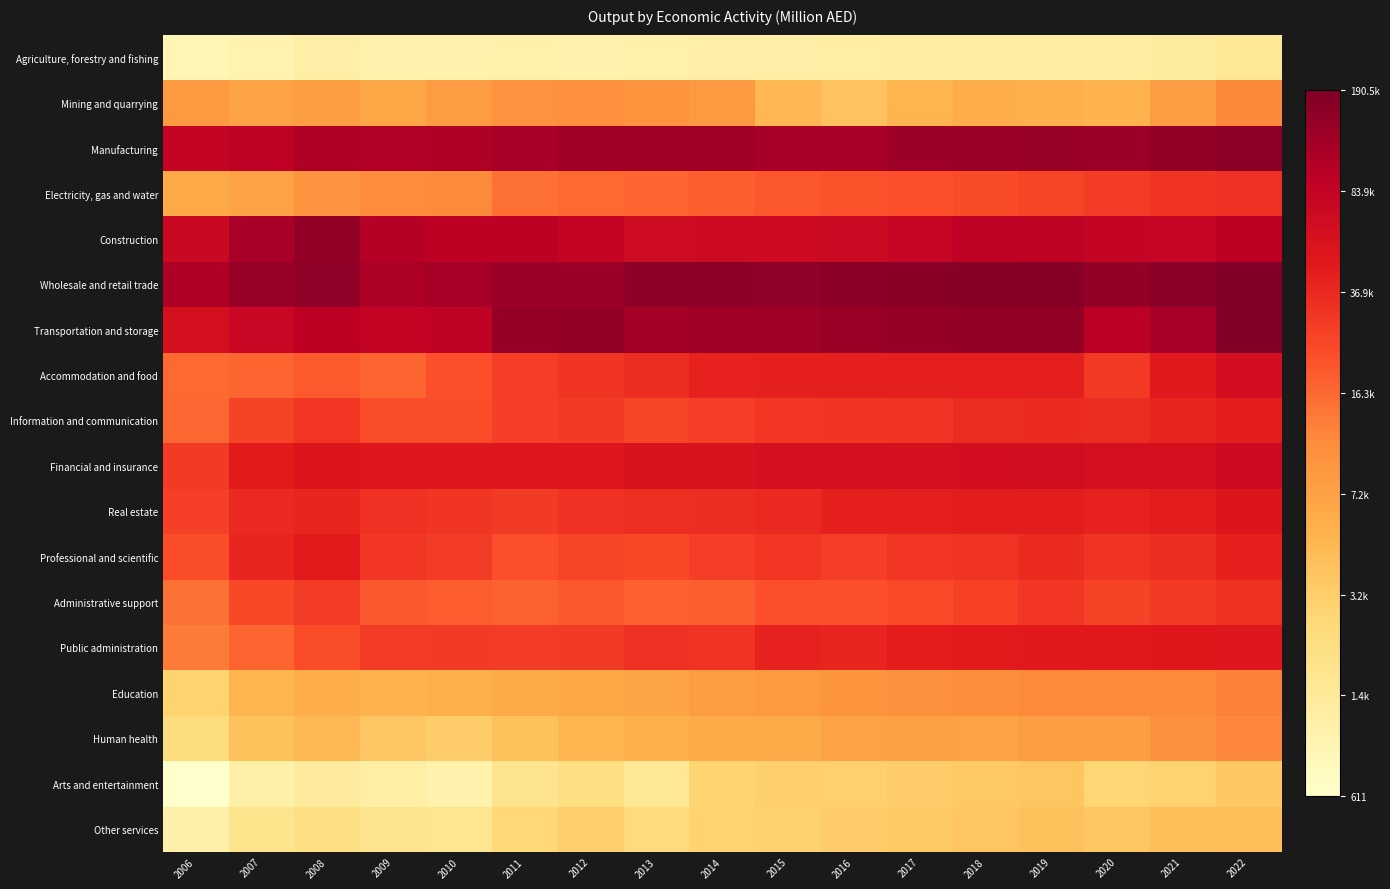

Rank the series by their maximum value, from lowest to highest.

Agriculture, forestry and fishing, Arts and entertainment, Other services, Mining and quarrying, Human health, Education, Administrative support, Electricity, gas and water, Information and communication, Professional and scientific, Public administration, Real estate, Accommodation and food, Financial and insurance, Construction, Manufacturing, Transportation and storage, Wholesale and retail trade